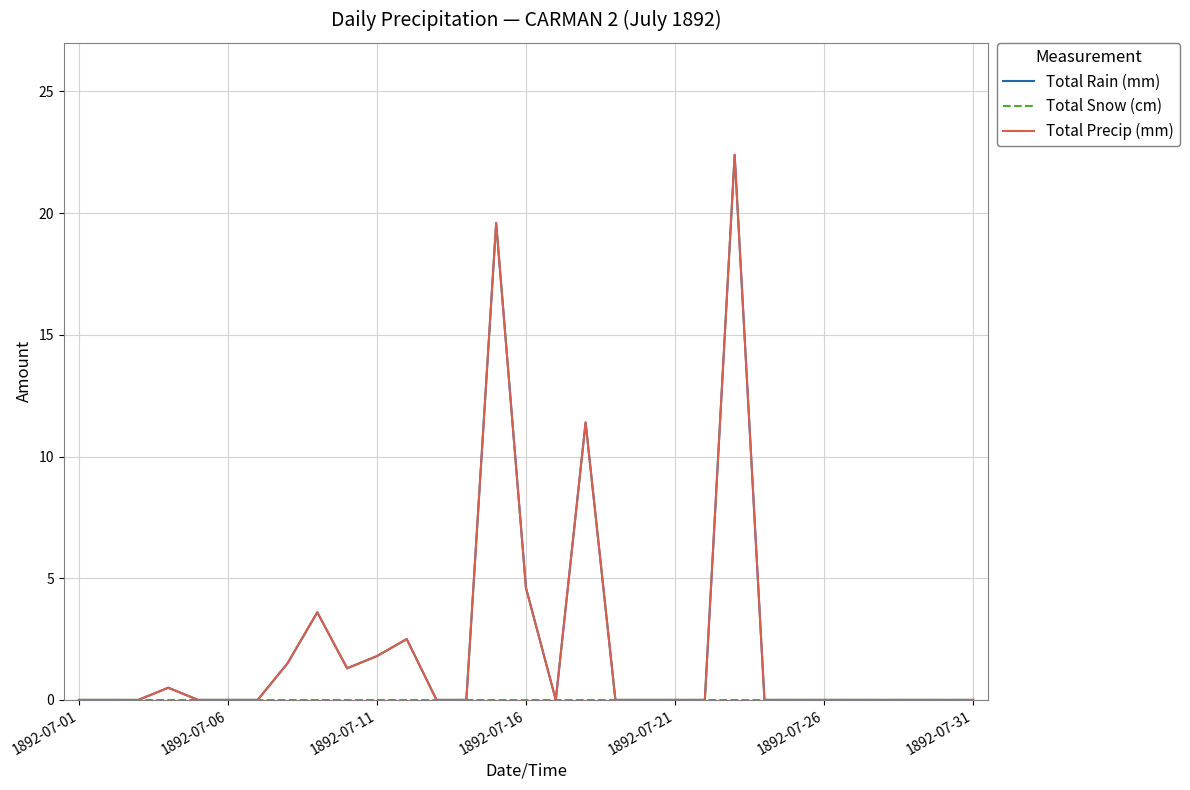

Does the chart display data point markers on the line(s)?

No